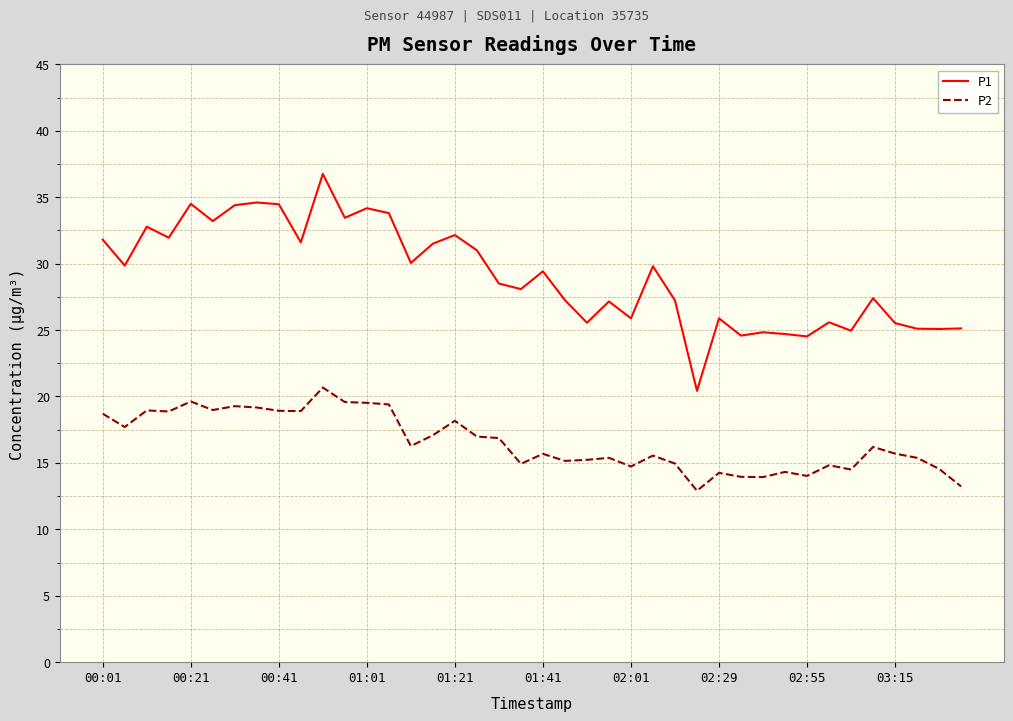

What is the sum of all P1 values?

1164.6